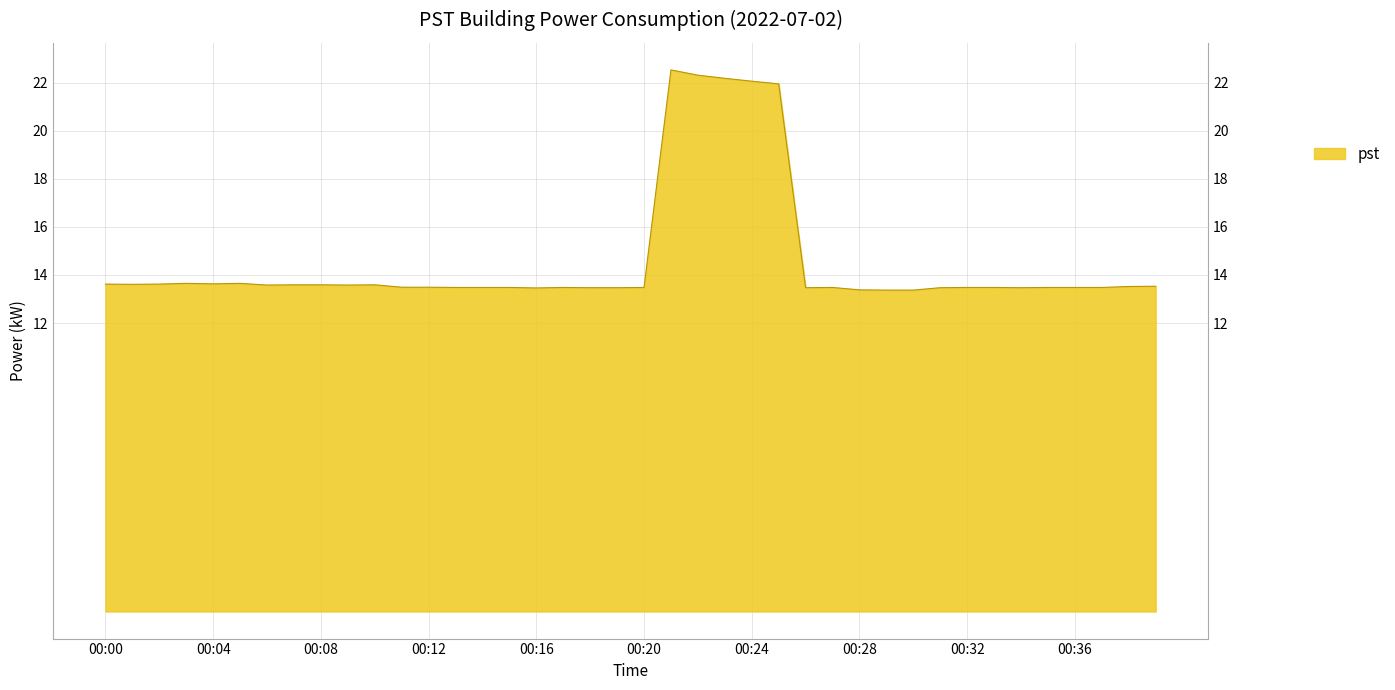

Is it true that the value at 00:22 is 34.3?

False